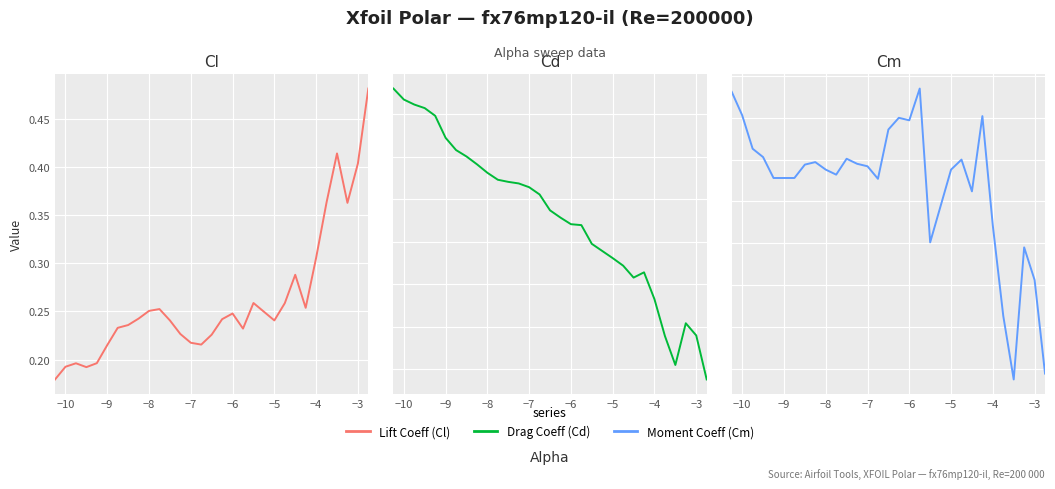

Which series has the widest spread of values?

Lift Coeff (Cl)